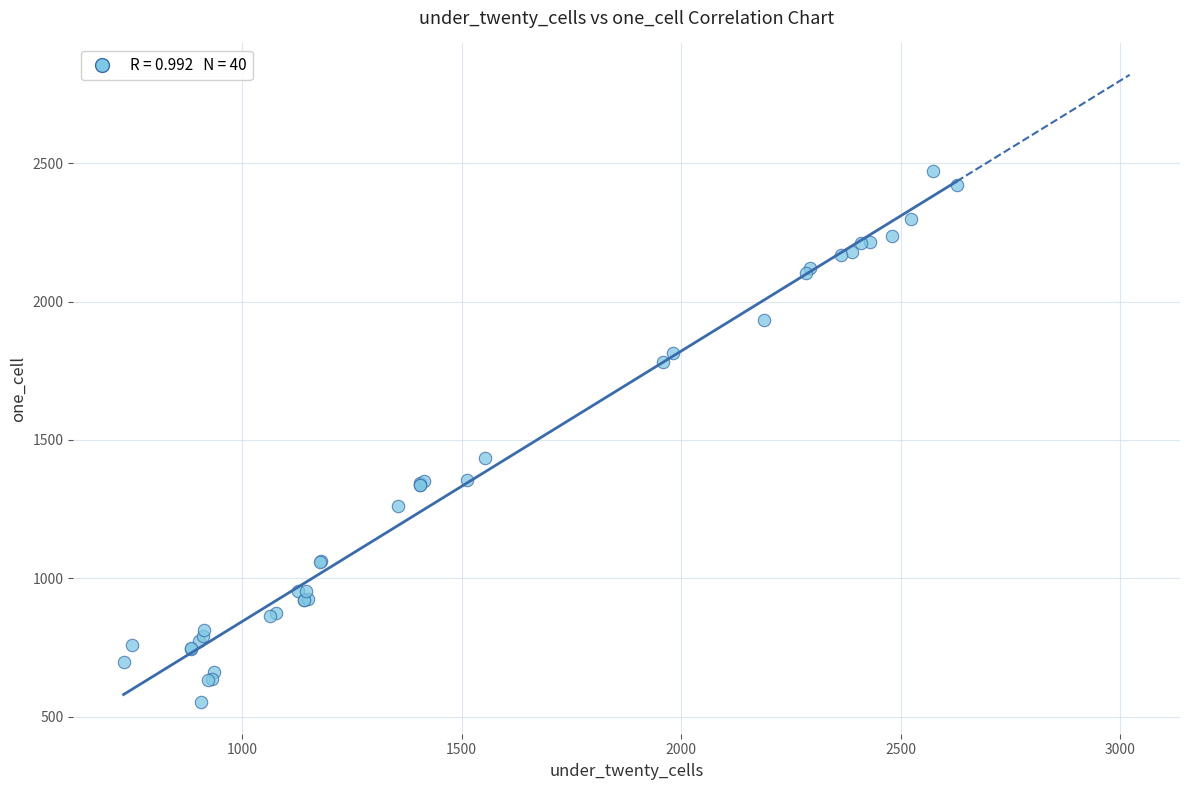

What Y value in the scatter plot is closest to 1512?

1435